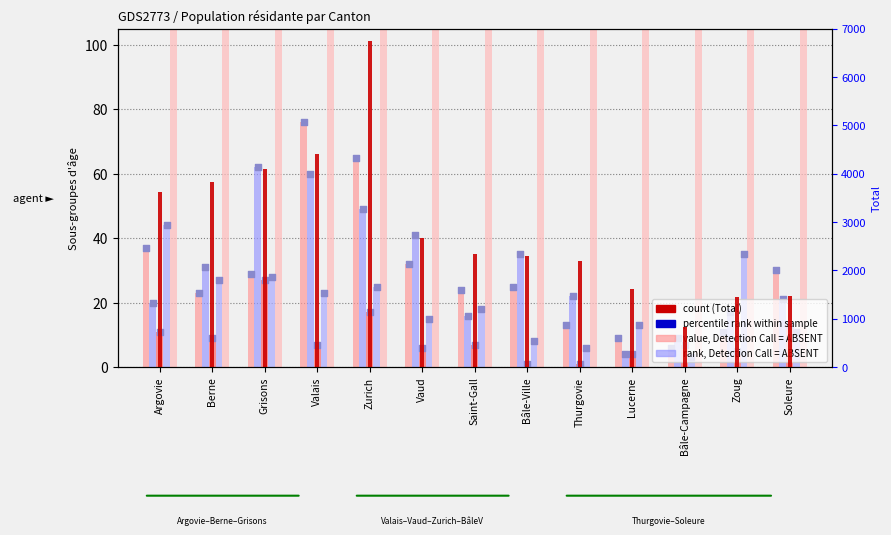

At which category is the sum across all series the highest?

Zurich